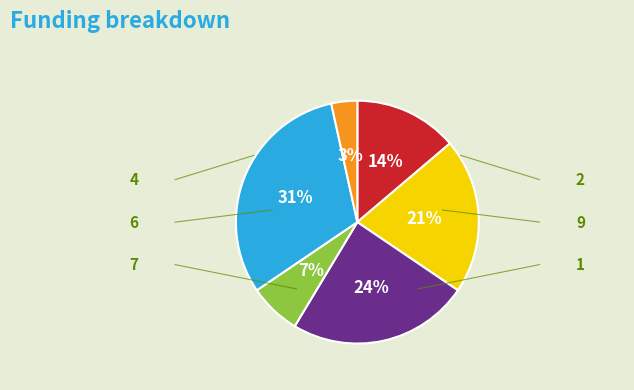

Is there any slice that represents more than half of the pie?

No